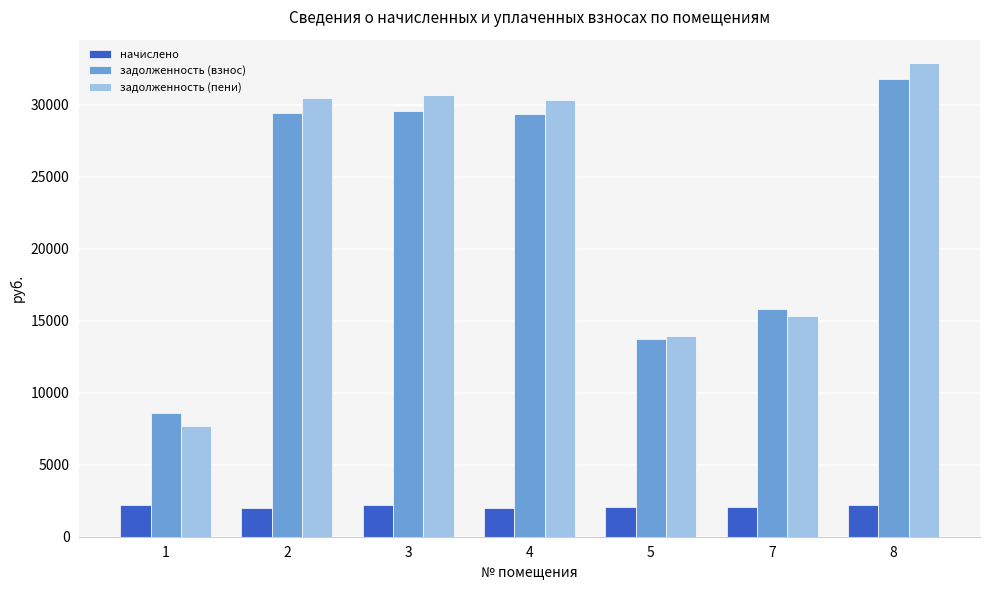

Which series has the largest total across all categories?

задолженность (пени)